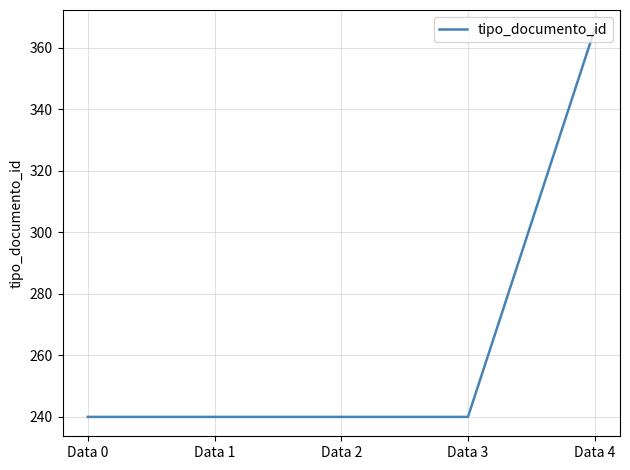

Is it true that the value at Data 1 is 240?

True